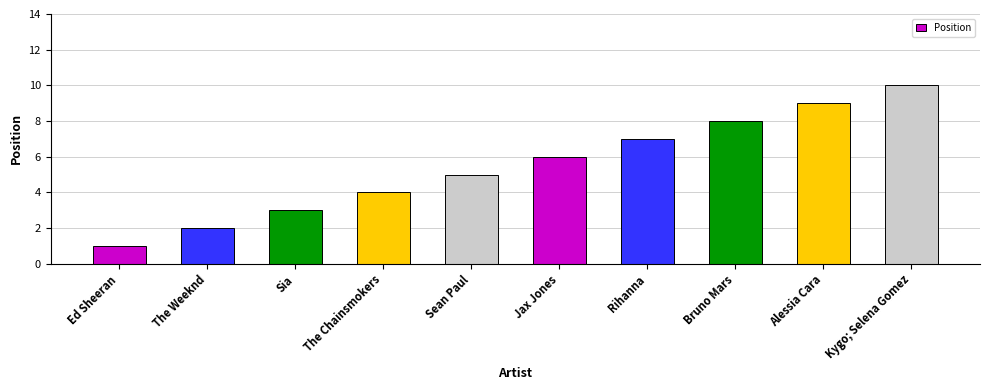

How many values are below 6?

5